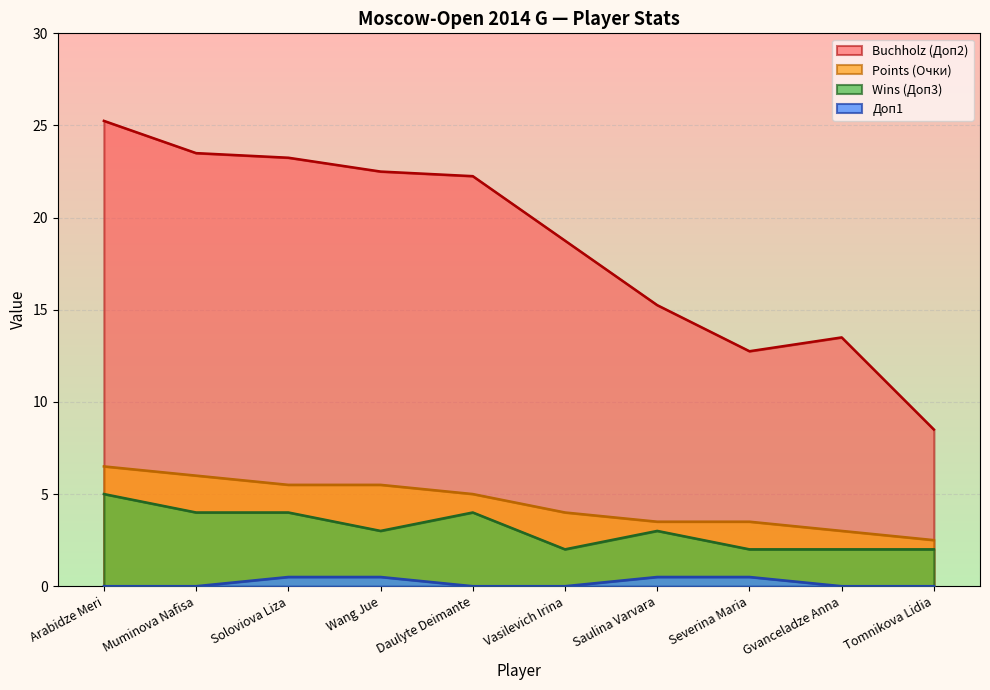

At how many categories does at least one series exceed 15?

7